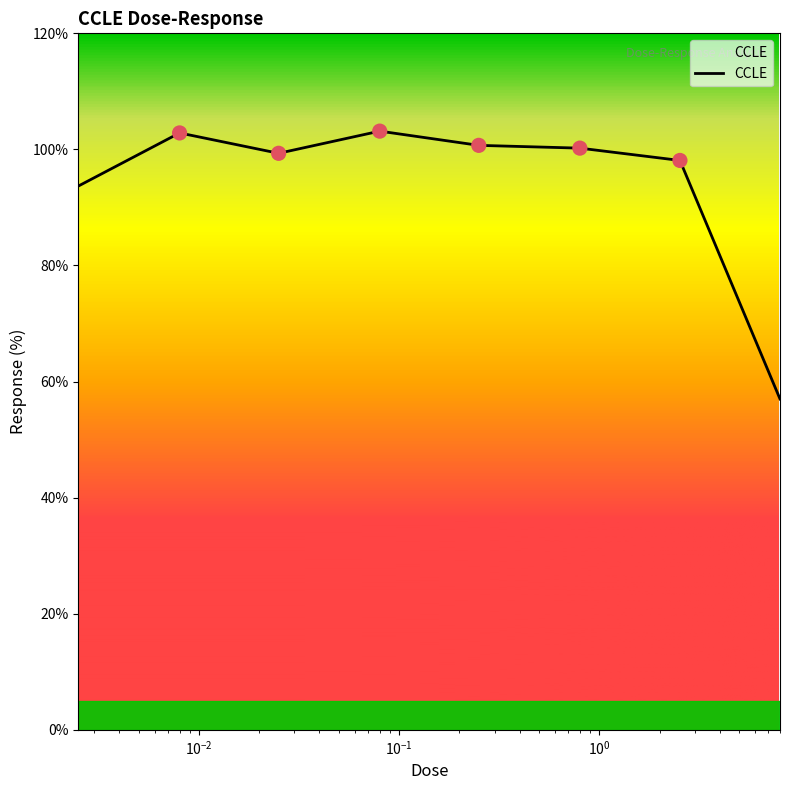

True or false: the data has more than 1 interior local peaks.

True